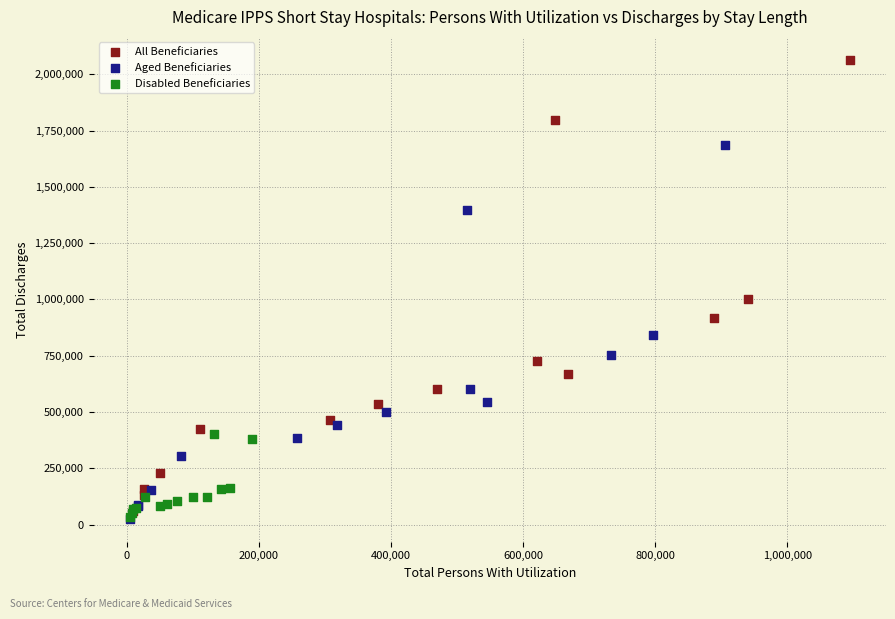

What are all the series names shown in the legend?

All Beneficiaries, Aged Beneficiaries, Disabled Beneficiaries